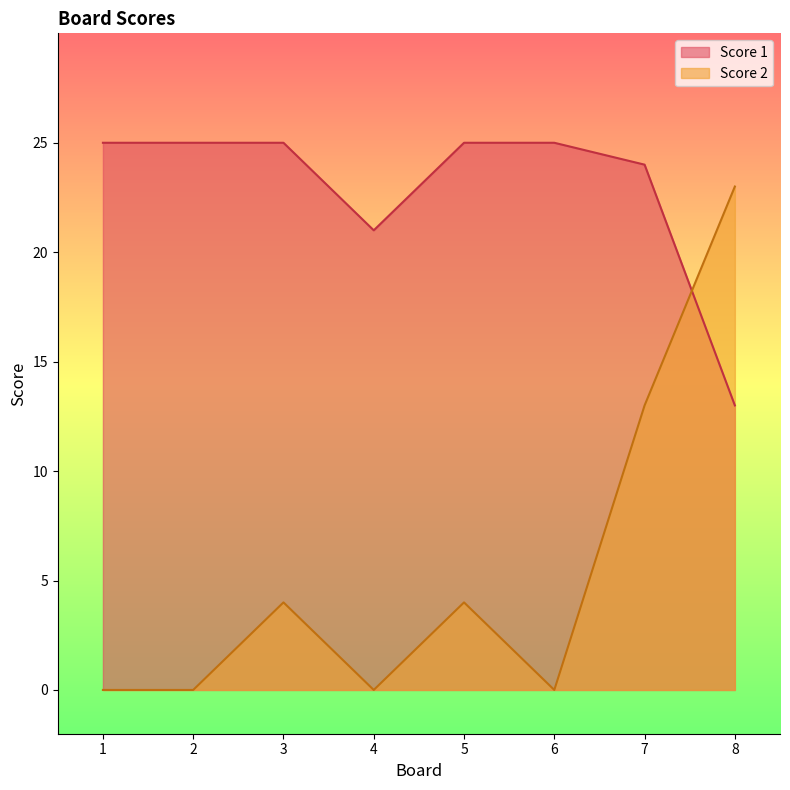

How many intersections are there between Score 1 and Score 2?

1